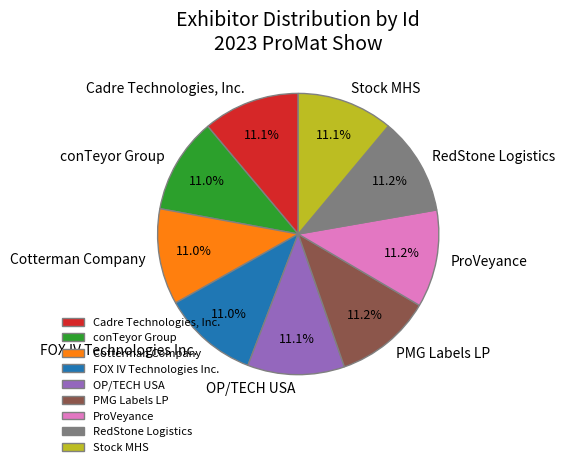

What portion of the pie excludes Cotterman Company?

89.0%